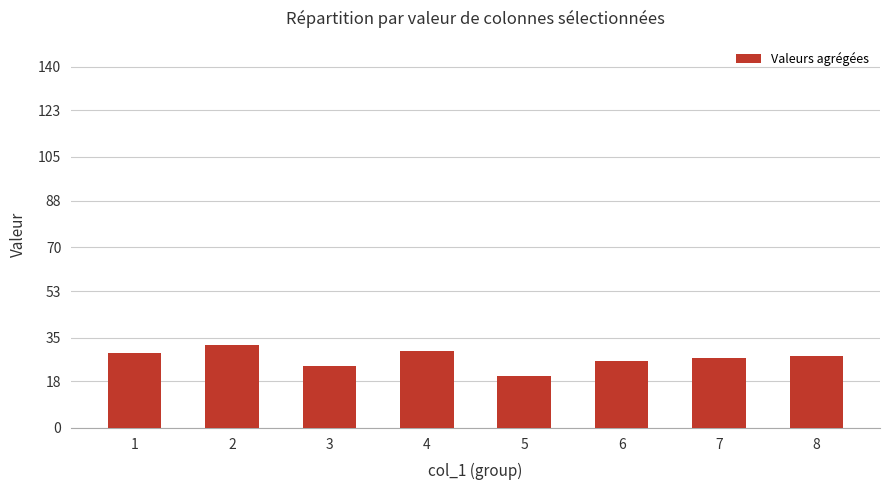

True or false: the data shows 10 at 4.

False